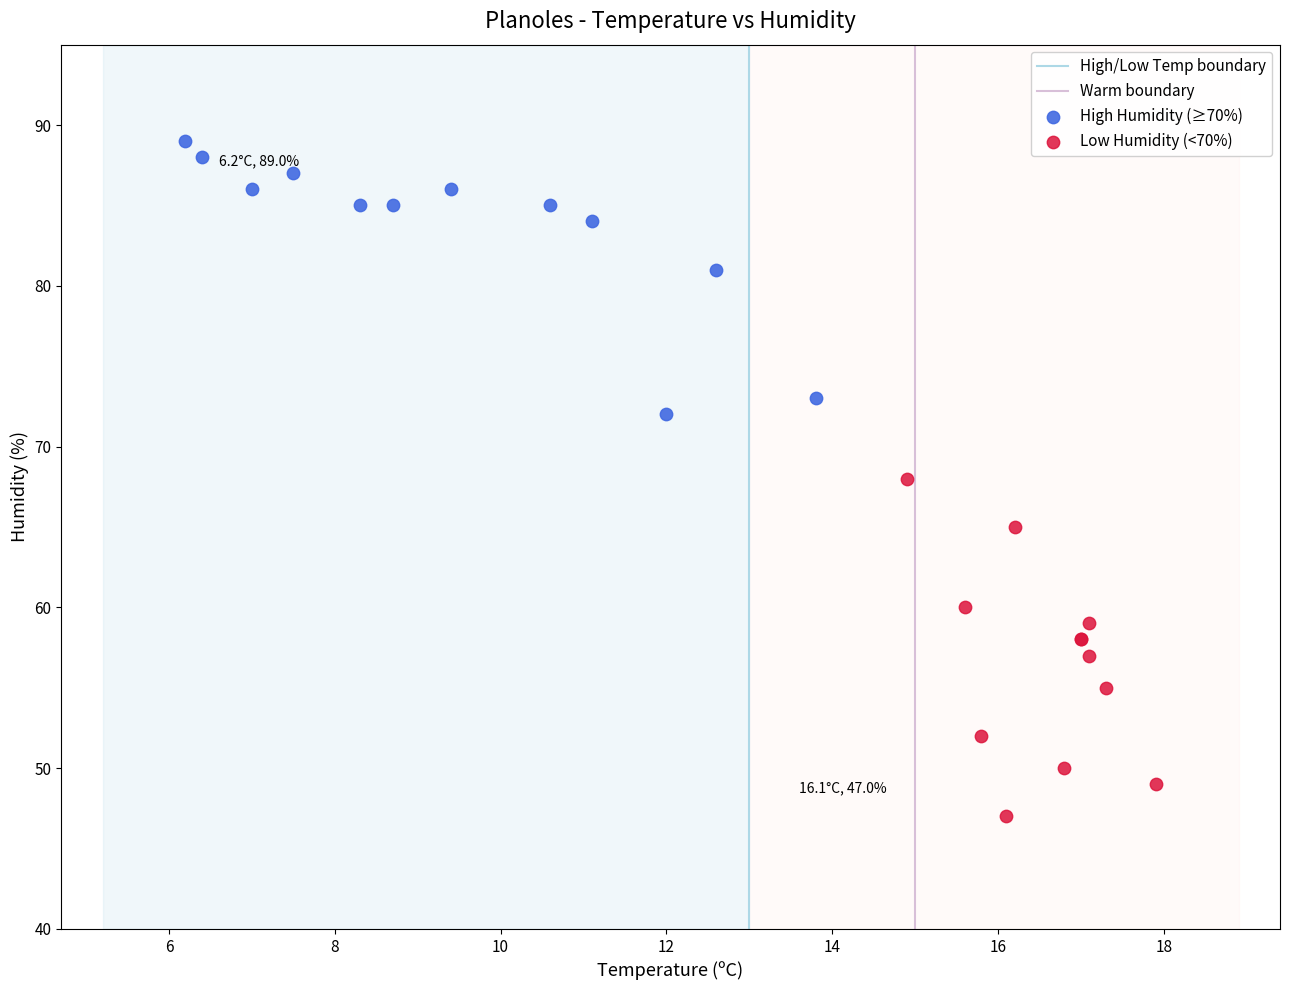

Which series reaches the minimum Y coordinate?

Low Humidity (<70%)